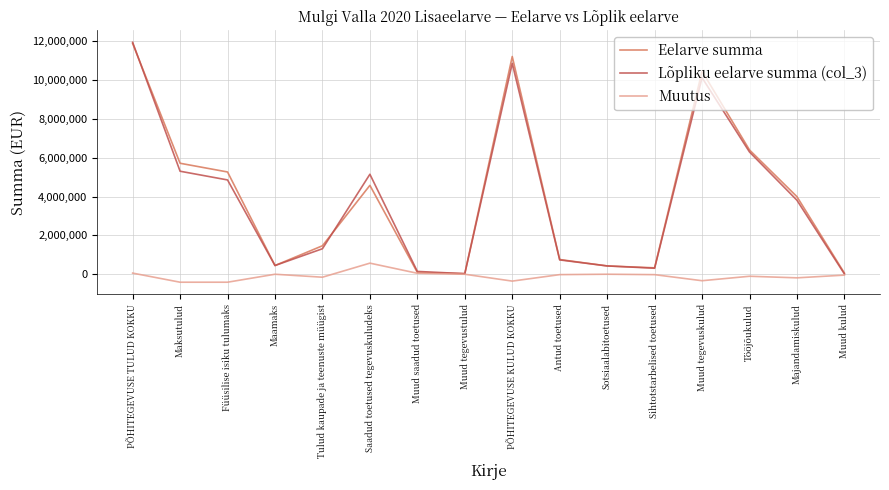

What is the minimum value shown in the chart?

-410000